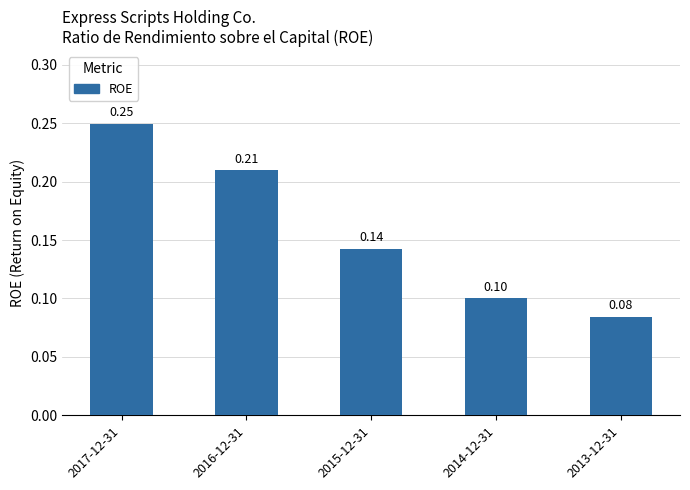

Read the value at 2013-12-31.

0.1